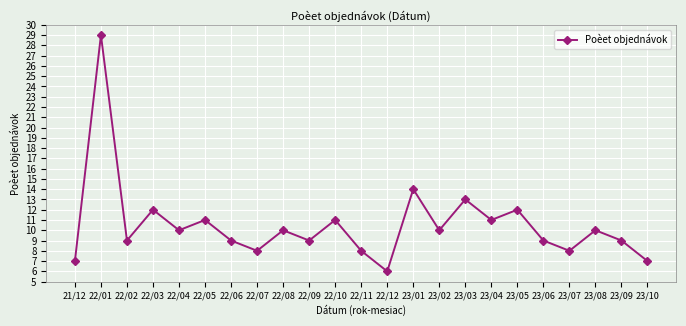

The chart shows a value of 6 at 22/08. True or false?

False